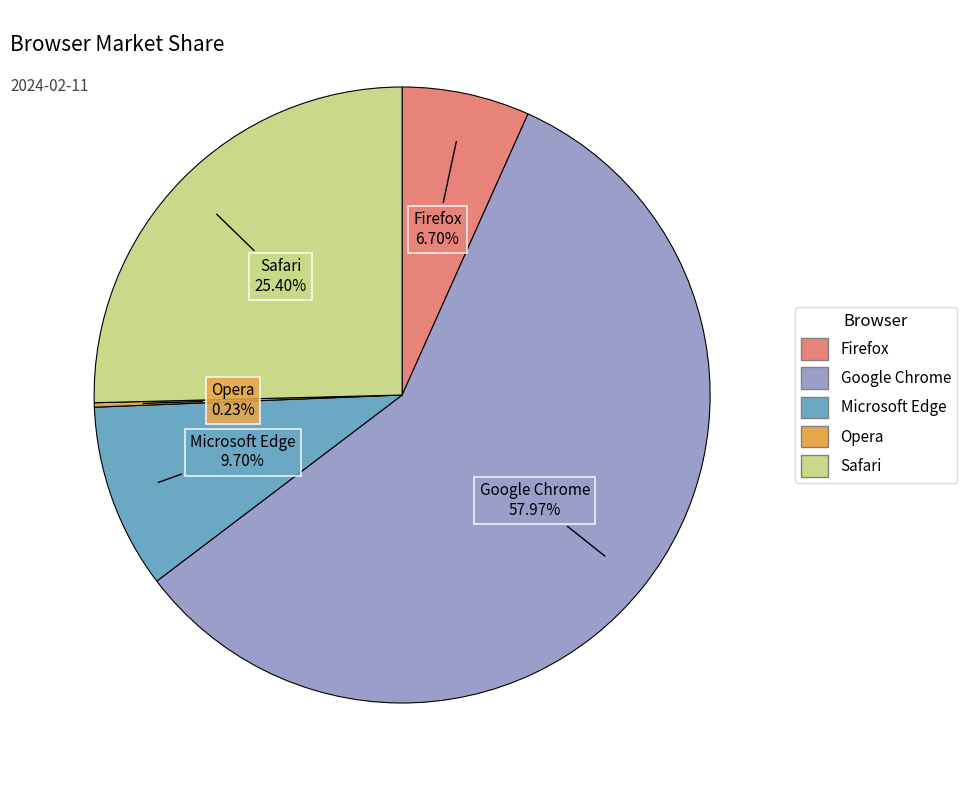

Which category has the biggest portion of the pie?

Google Chrome